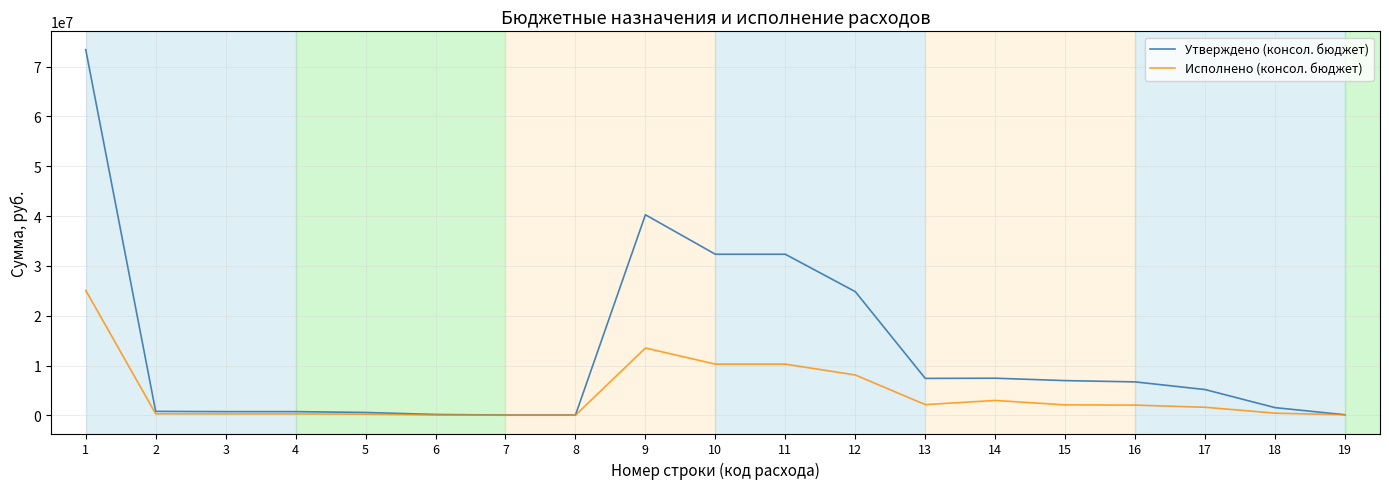

What is the maximum value shown in the chart?

73405635.0